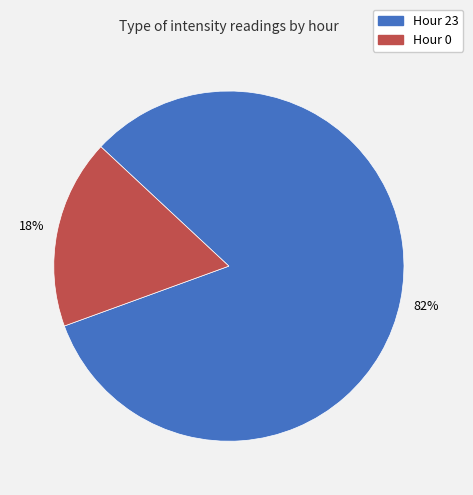

Which has a higher value, Hour 23 or Hour 0?

Hour 23